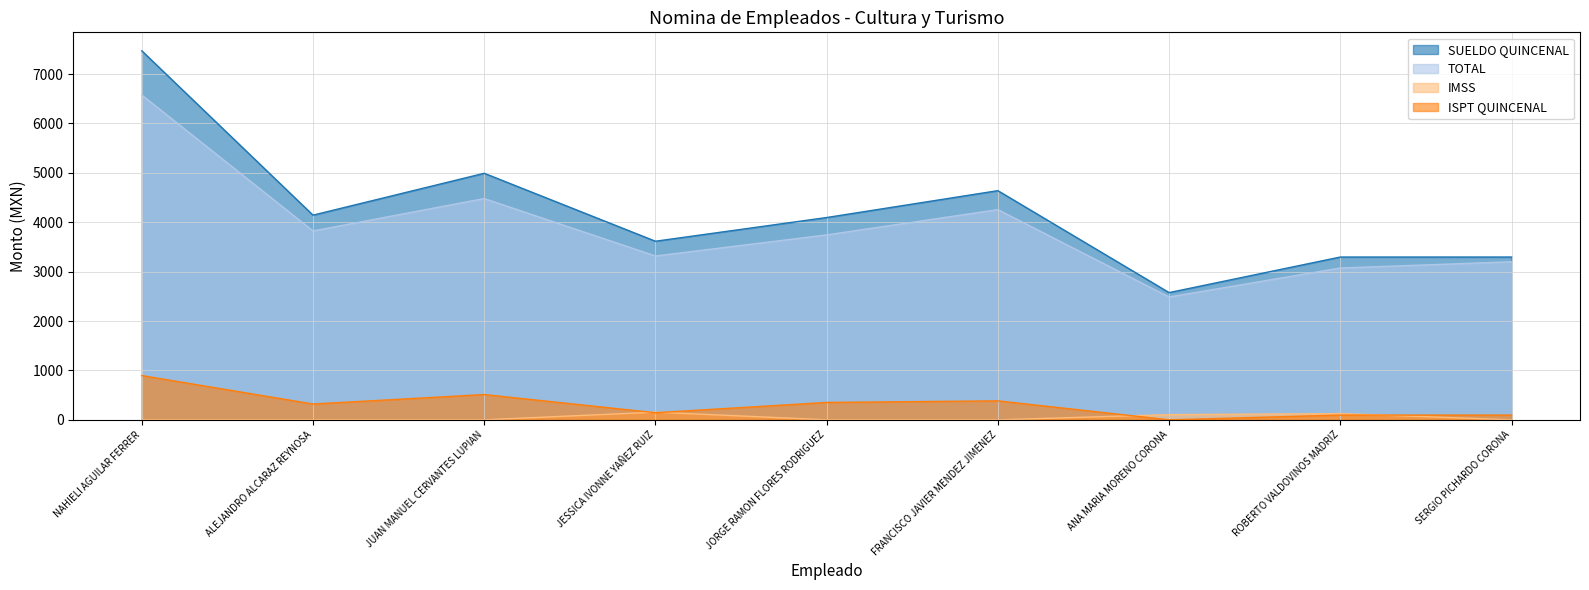

How many lines are shown in the chart?

4